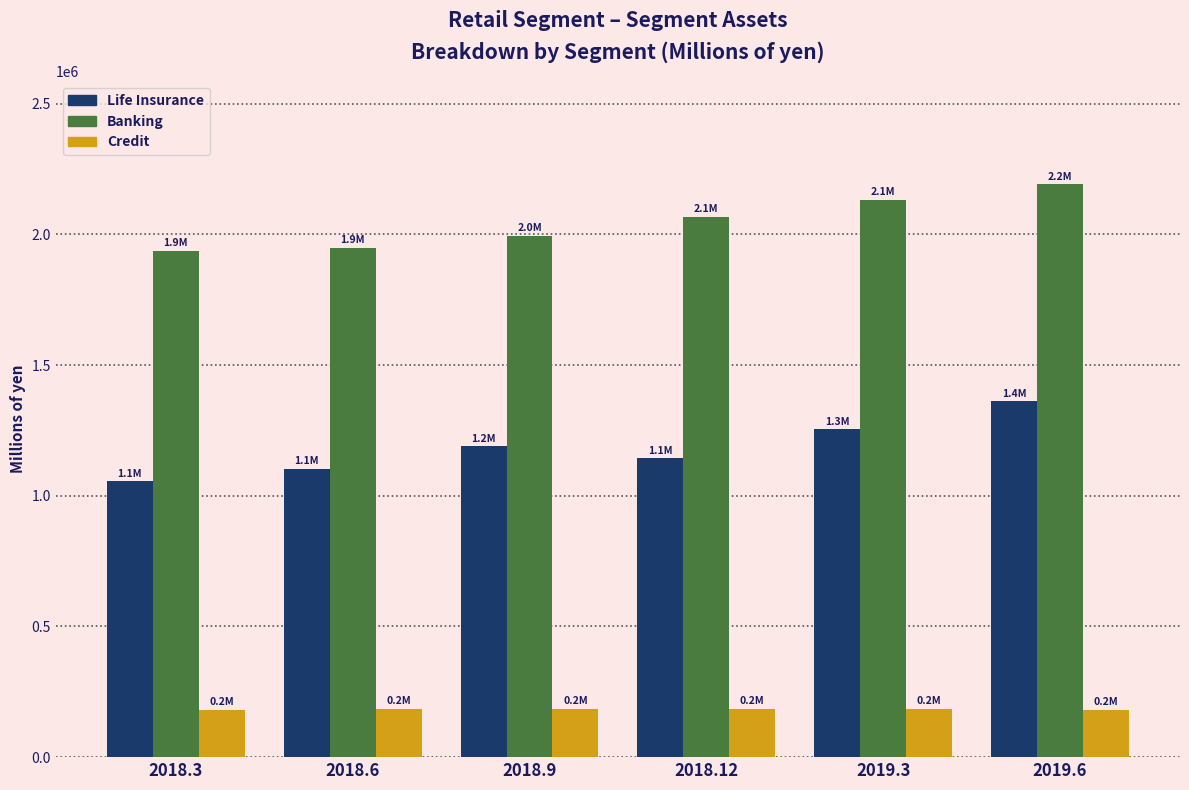

True or false: Life Insurance has a value of 2069865 at 2018.9.

False